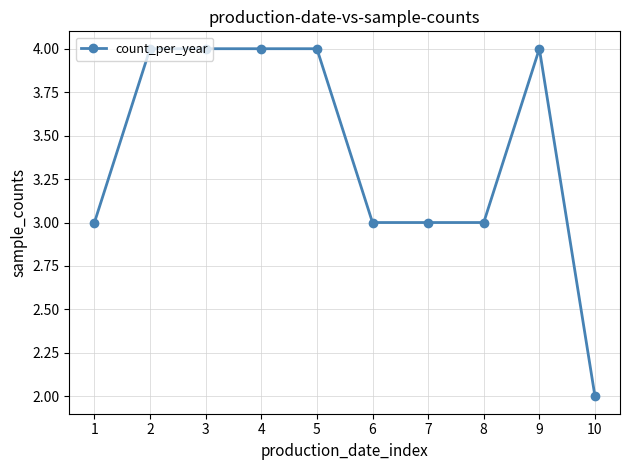

Approximately how many times larger is the value at 5 compared to 6?

1.3